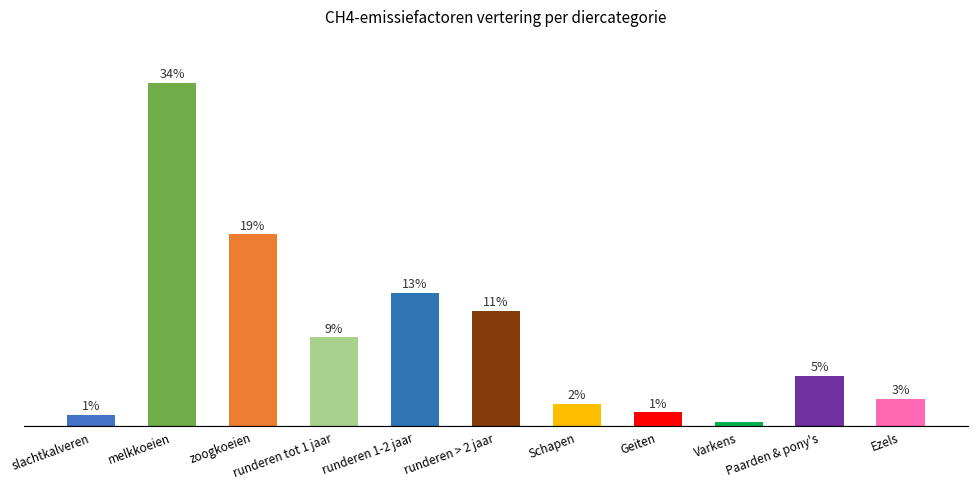

What is the change in value from slachtkalveren to Ezels?

+5.9